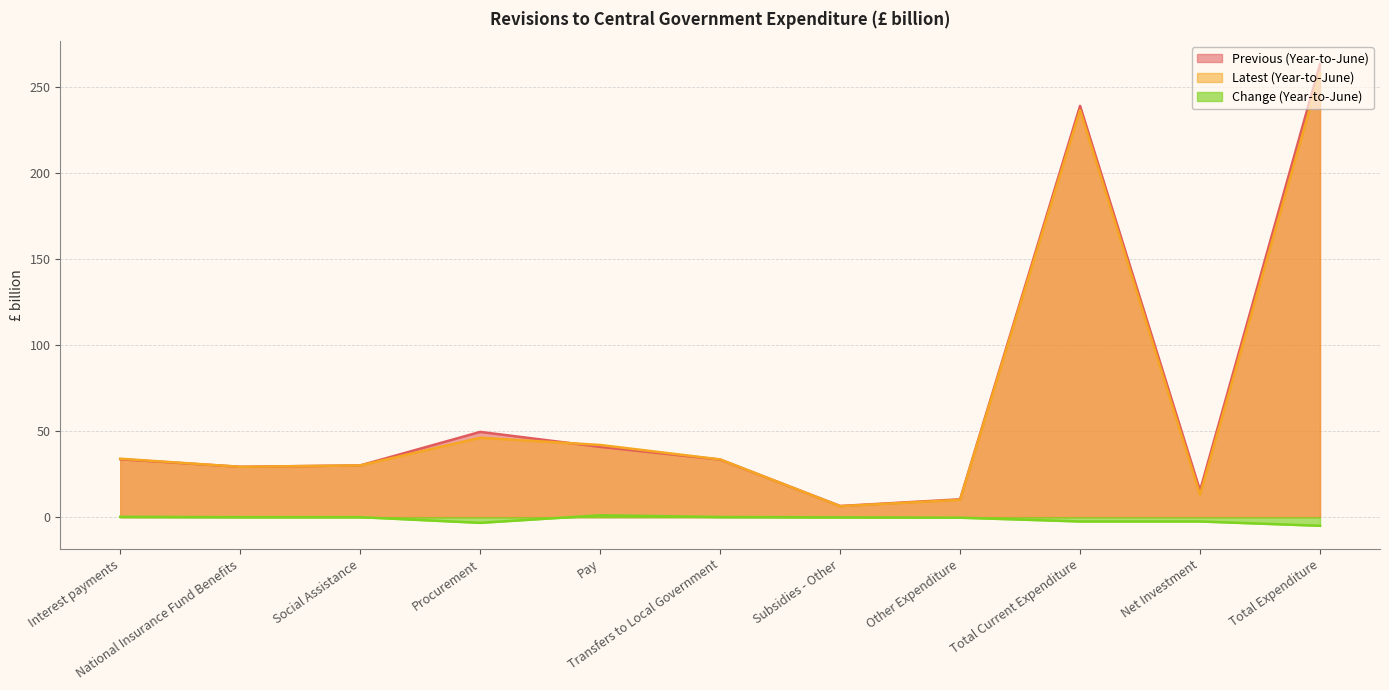

Rank the series at Transfers to Local Government from lowest to highest value.

Change (Year-to-June), Previous (Year-to-June), Latest (Year-to-June)